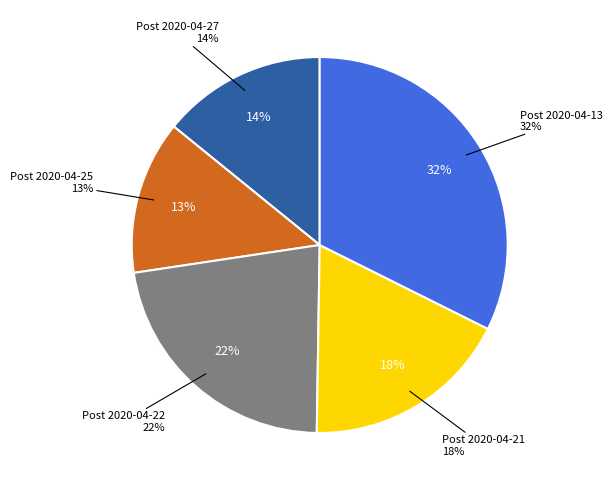

Which has a higher value, Post 2020-04-13 or Post 2020-04-27?

Post 2020-04-13